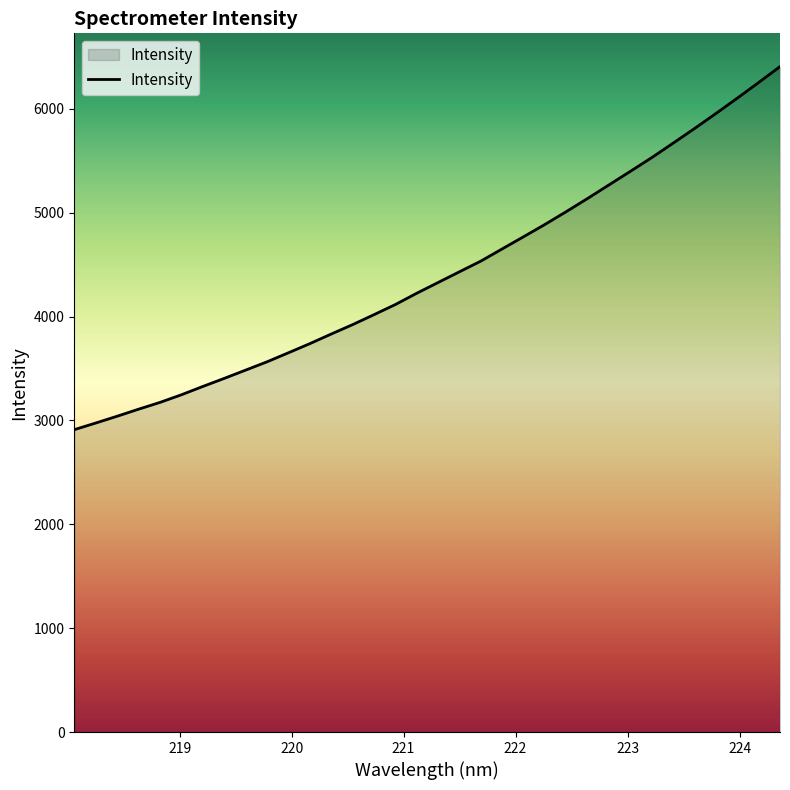

What is the minimum value shown in the chart?

2910.7